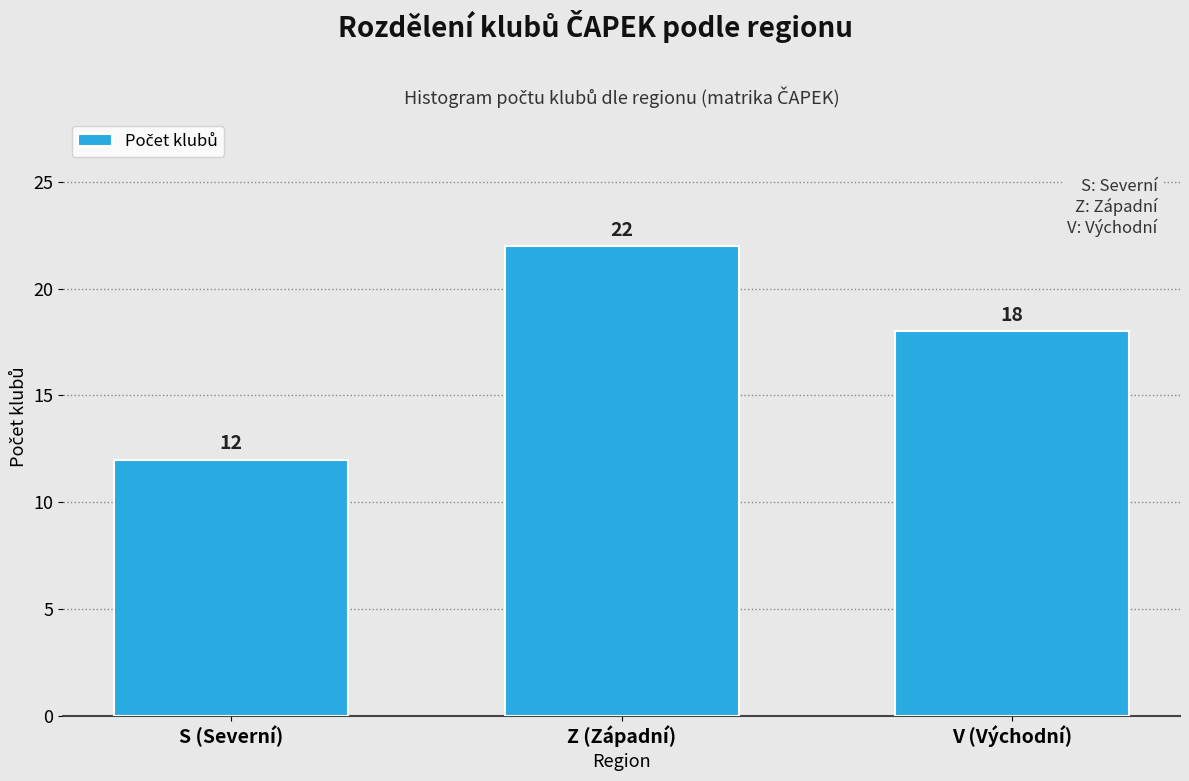

Reading left to right, list all the values displayed in this chart.

12	22	18